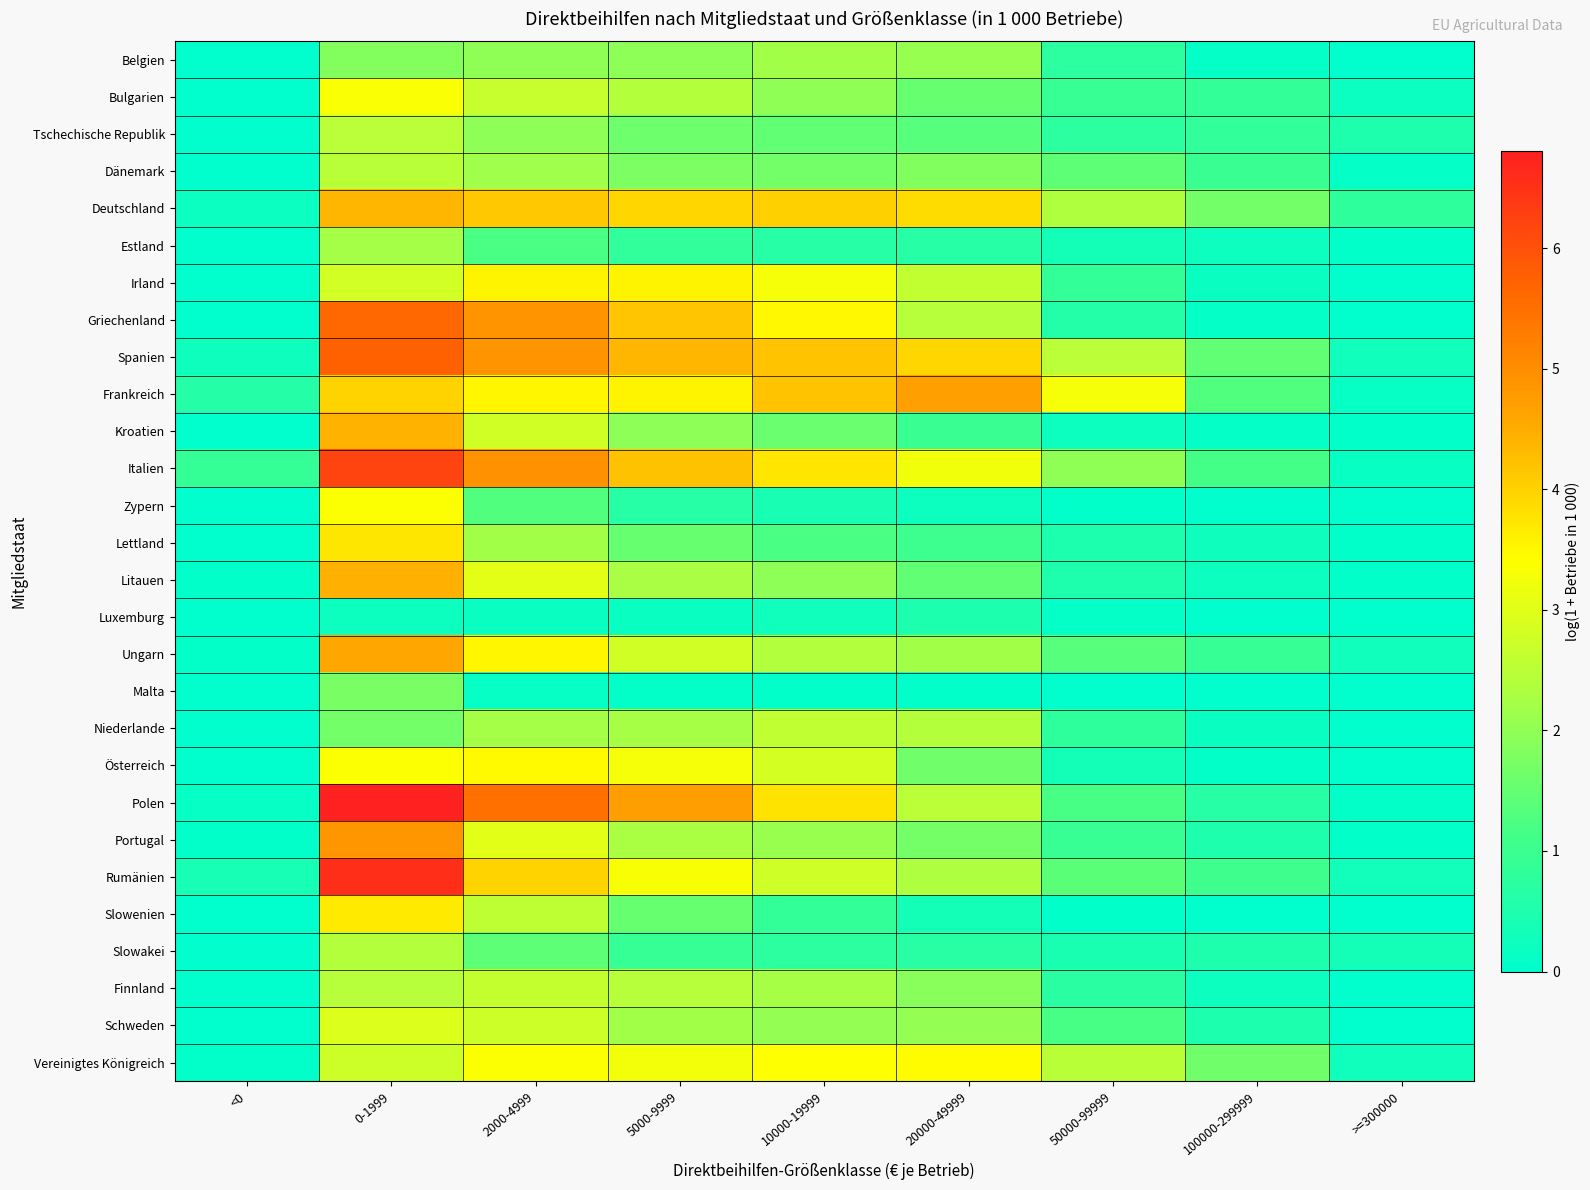

How many series are shown in this chart?

28